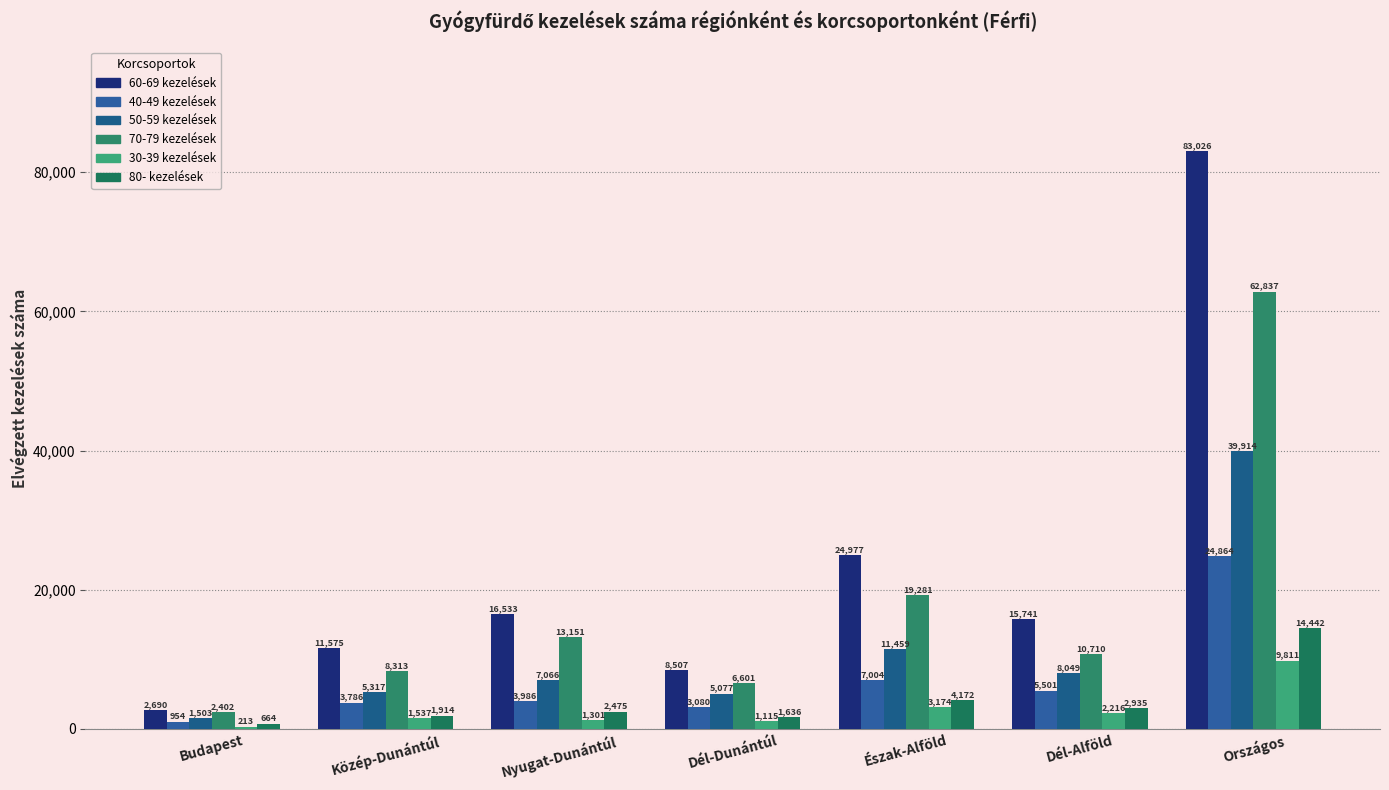

Which category has the lowest value across all series?

Budapest